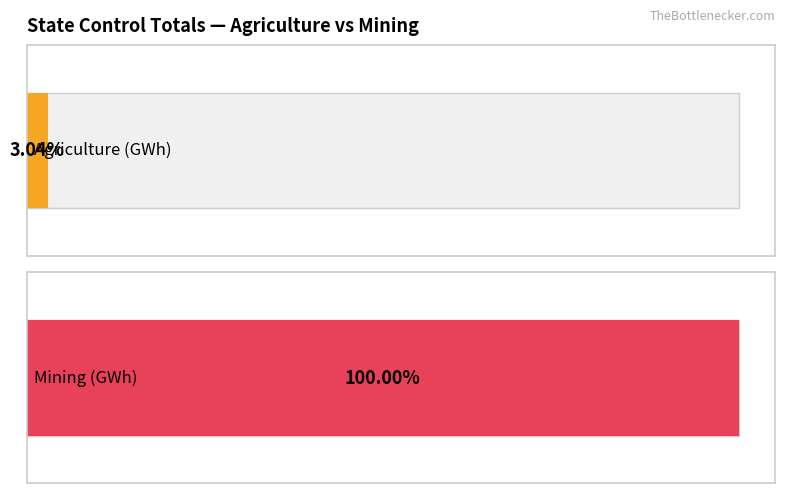

What is the label of the 1st bar from the left?

Agriculture